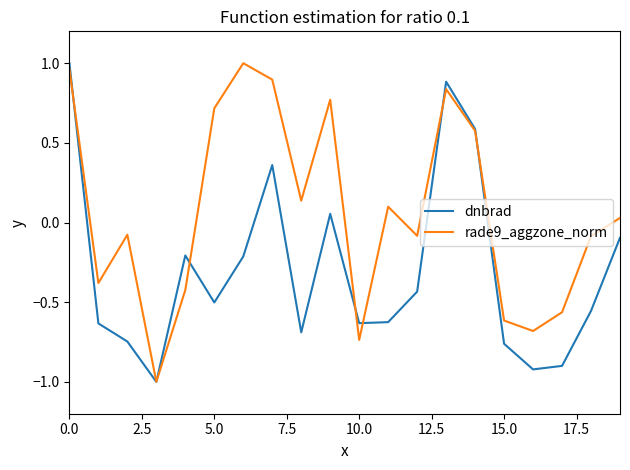

List the series in order of their overall mean, highest first.

rade9_aggzone_norm, dnbrad